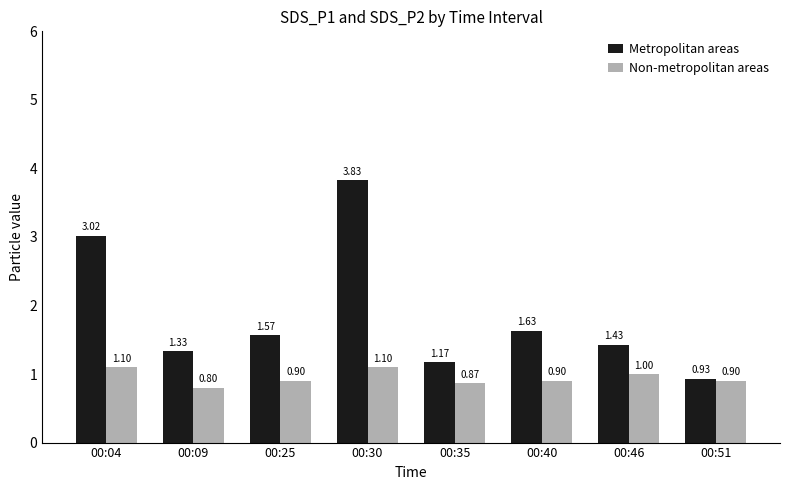

Rank the series by their average value, from highest to lowest.

Metropolitan areas, Non-metropolitan areas